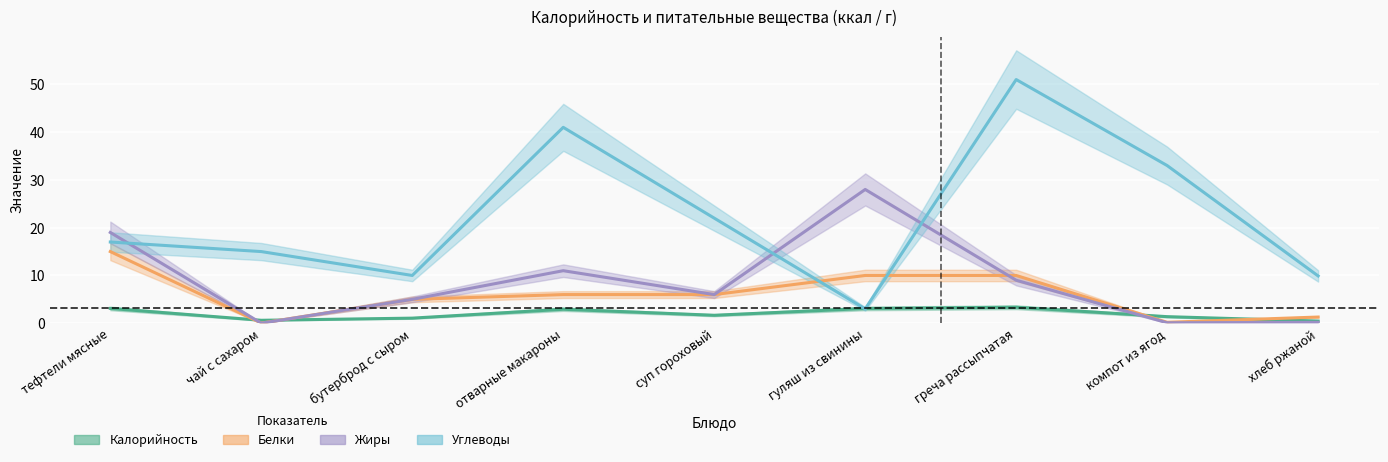

At which label does Белки reach its minimum?

чай с сахаром